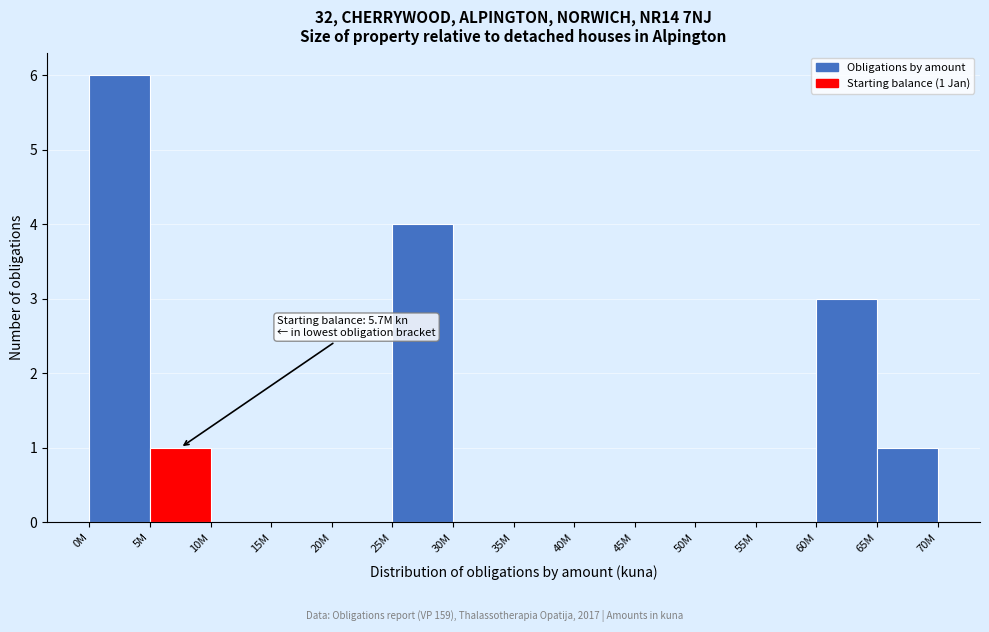

Reading left to right, list all the values displayed in this chart.

0M=6	5M=1	10M=0	15M=0	20M=0	25M=4	30M=0	35M=0	40M=0	45M=0	50M=0	55M=0	60M=3	65M=1